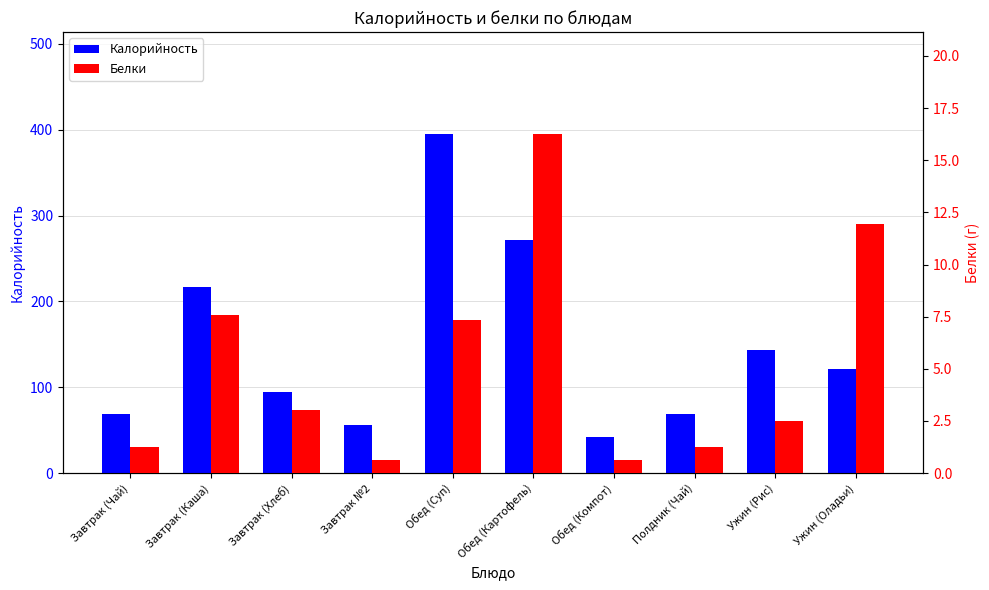

Which series has the widest spread of values?

Калорийность